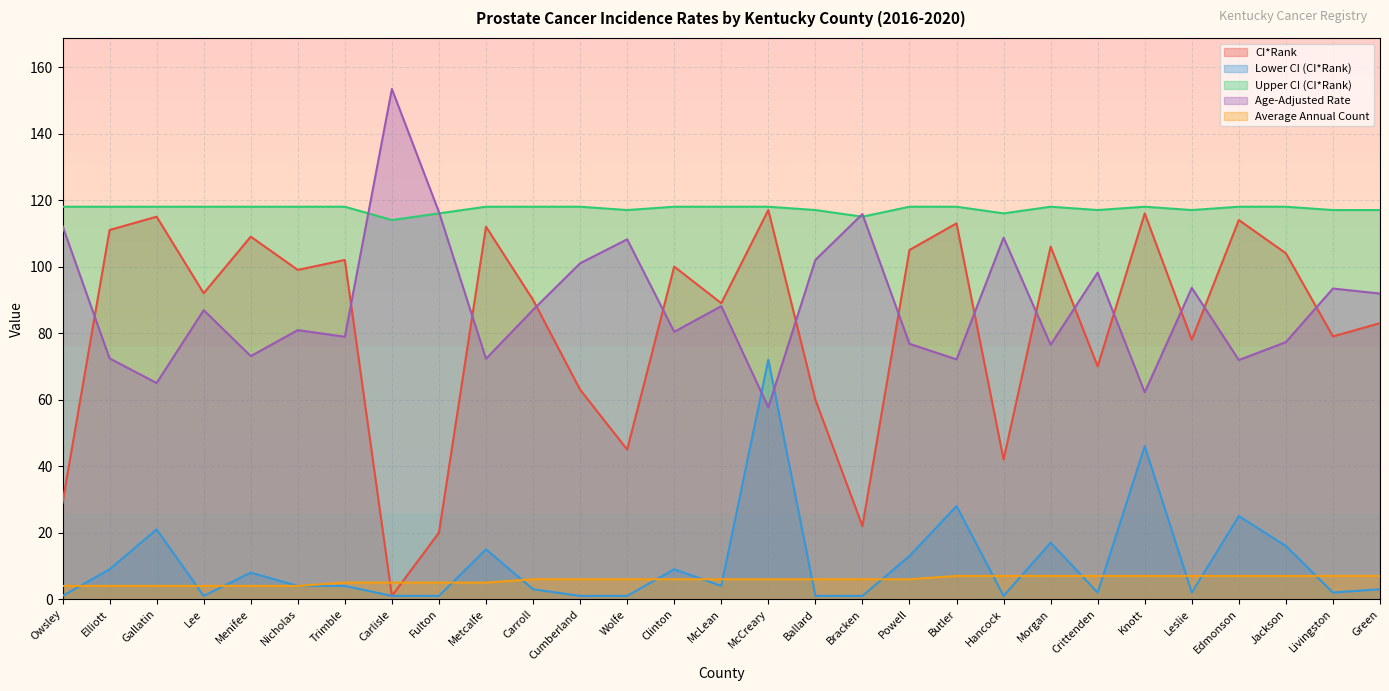

Reading right to left, extract all data points from this chart.

CI*Rank: Green=83.0	Livingston=79.0	Jackson=104.0	Edmonson=114.0	Leslie=78.0	Knott=116.0	Crittenden=70.0	Morgan=106.0	Hancock=42.0	Butler=113.0	Powell=105.0	Bracken=22.0	Ballard=60.0	McCreary=117.0	McLean=89.0	Clinton=100.0	Wolfe=45.0	Cumberland=63.0	Carroll=90.0	Metcalfe=112.0	Fulton=20.0	Carlisle=1.0	Trimble=102.0	Nicholas=99.0	Menifee=109.0	Lee=92.0	Gallatin=115.0	Elliott=111.0	Owsley=29.0
Lower CI (CI*Rank): Green=3.0	Livingston=2.0	Jackson=16.0	Edmonson=25.0	Leslie=2.0	Knott=46.0	Crittenden=2.0	Morgan=17.0	Hancock=1.0	Butler=28.0	Powell=13.0	Bracken=1.0	Ballard=1.0	McCreary=72.0	McLean=4.0	Clinton=9.0	Wolfe=1.0	Cumberland=1.0	Carroll=3.0	Metcalfe=15.0	Fulton=1.0	Carlisle=1.0	Trimble=4.0	Nicholas=4.0	Menifee=8.0	Lee=1.0	Gallatin=21.0	Elliott=9.0	Owsley=1.0
Upper CI (CI*Rank): Green=117.0	Livingston=117.0	Jackson=118.0	Edmonson=118.0	Leslie=117.0	Knott=118.0	Crittenden=117.0	Morgan=118.0	Hancock=116.0	Butler=118.0	Powell=118.0	Bracken=115.0	Ballard=117.0	McCreary=118.0	McLean=118.0	Clinton=118.0	Wolfe=117.0	Cumberland=118.0	Carroll=118.0	Metcalfe=118.0	Fulton=116.0	Carlisle=114.0	Trimble=118.0	Nicholas=118.0	Menifee=118.0	Lee=118.0	Gallatin=118.0	Elliott=118.0	Owsley=118.0
Age-Adjusted Rate: Green=91.9	Livingston=93.4	Jackson=77.3	Edmonson=71.9	Leslie=93.6	Knott=62.2	Crittenden=98.2	Morgan=76.5	Hancock=108.7	Butler=72.1	Powell=76.8	Bracken=115.8	Ballard=102.0	McCreary=57.7	McLean=88.1	Clinton=80.4	Wolfe=108.2	Cumberland=101.0	Carroll=87.0	Metcalfe=72.3	Fulton=116.4	Carlisle=153.4	Trimble=78.9	Nicholas=80.9	Menifee=73.1	Lee=86.9	Gallatin=65.0	Elliott=72.4	Owsley=112.2
Average Annual Count: Green=7.0	Livingston=7.0	Jackson=7.0	Edmonson=7.0	Leslie=7.0	Knott=7.0	Crittenden=7.0	Morgan=7.0	Hancock=7.0	Butler=7.0	Powell=6.0	Bracken=6.0	Ballard=6.0	McCreary=6.0	McLean=6.0	Clinton=6.0	Wolfe=6.0	Cumberland=6.0	Carroll=6.0	Metcalfe=5.0	Fulton=5.0	Carlisle=5.0	Trimble=5.0	Nicholas=4.0	Menifee=4.0	Lee=4.0	Gallatin=4.0	Elliott=4.0	Owsley=4.0